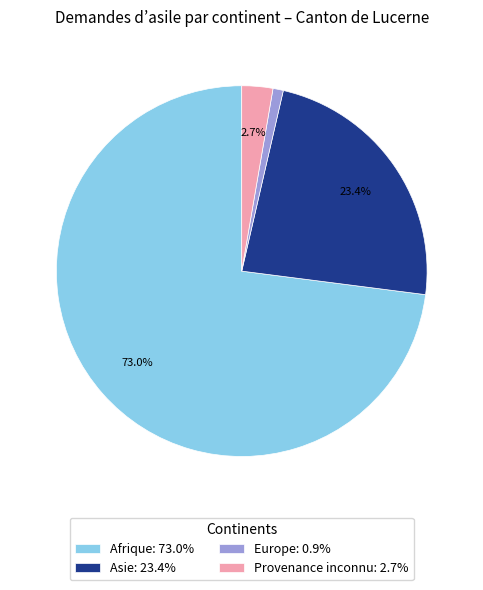

Which slice is the smallest?

Europe